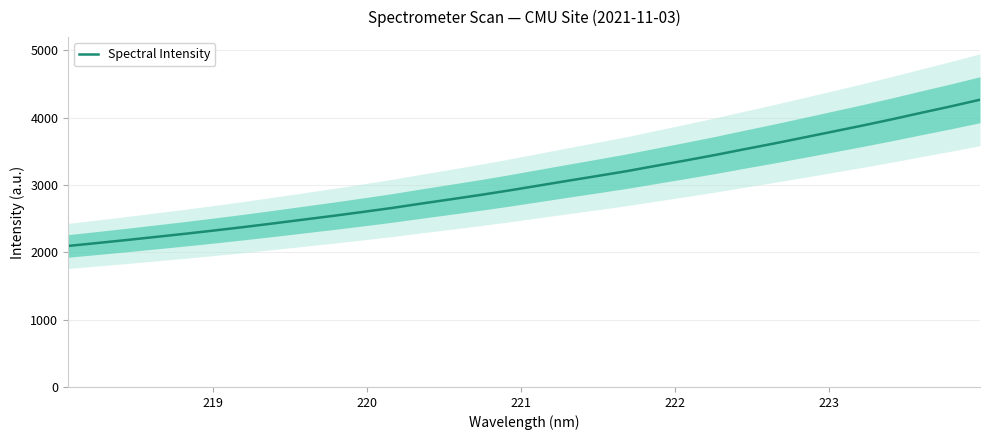

What is the value of the 22nd point from the left?

3365.6